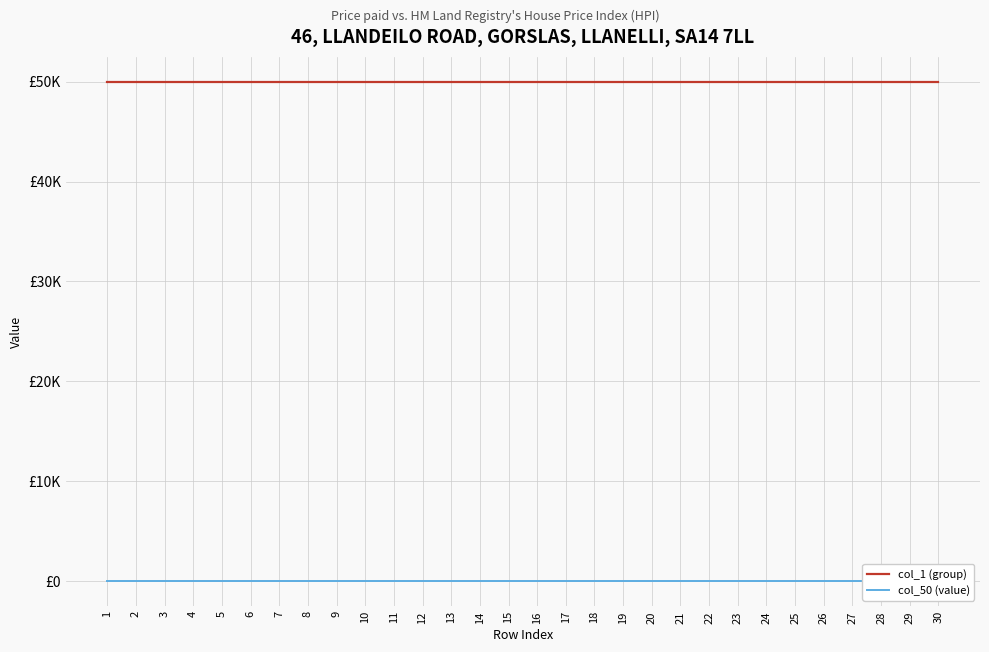

True or false: col_1 (group) has a value of 50000 at 23.

True